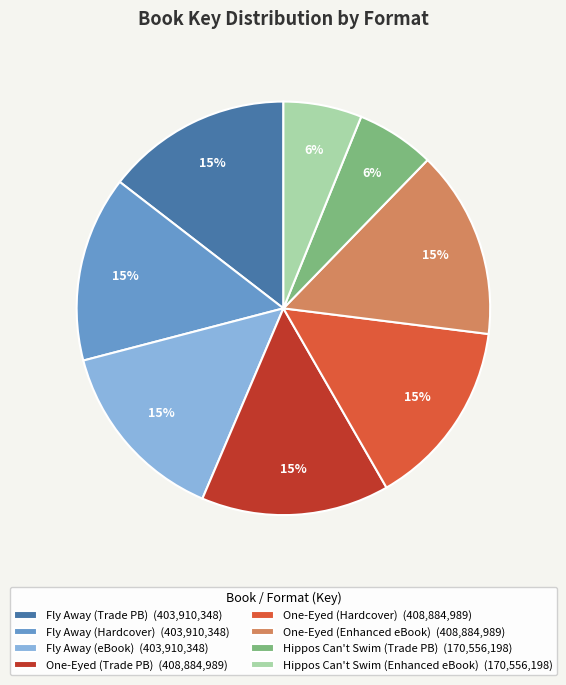

Count the number of slices in the pie.

8